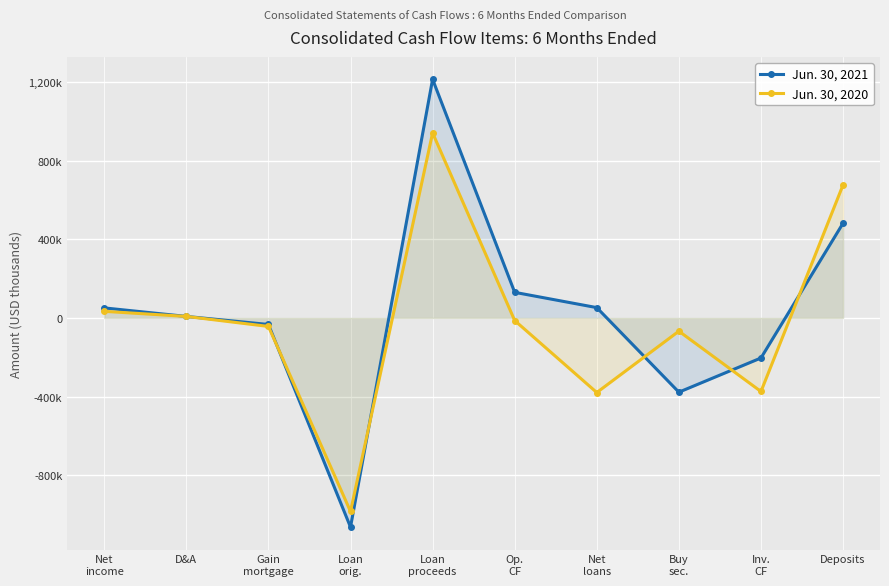

What is the label of the 4th point from the right?

Net
loans